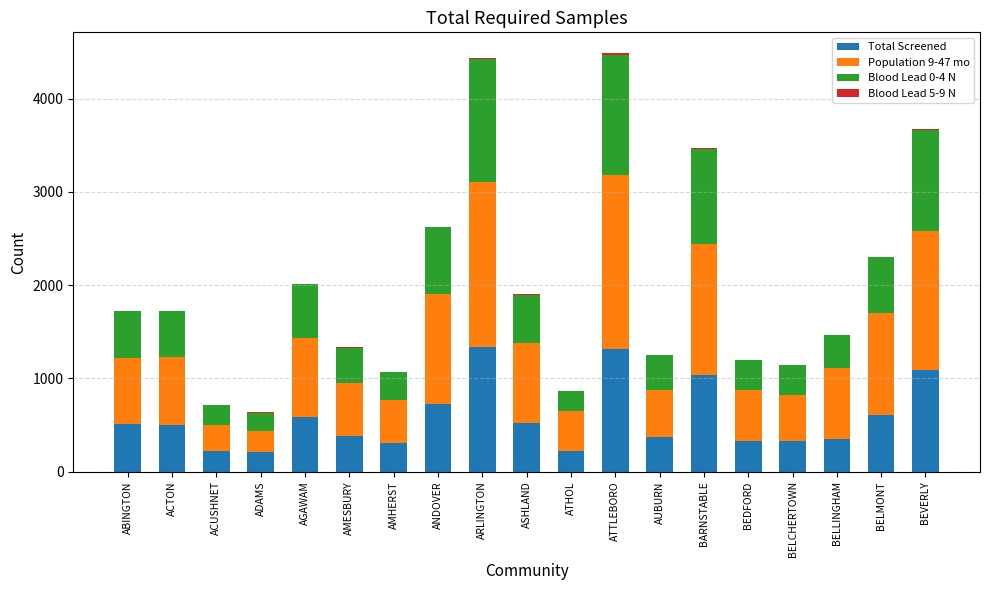

What is the highest value of the Total Screened series?

1333